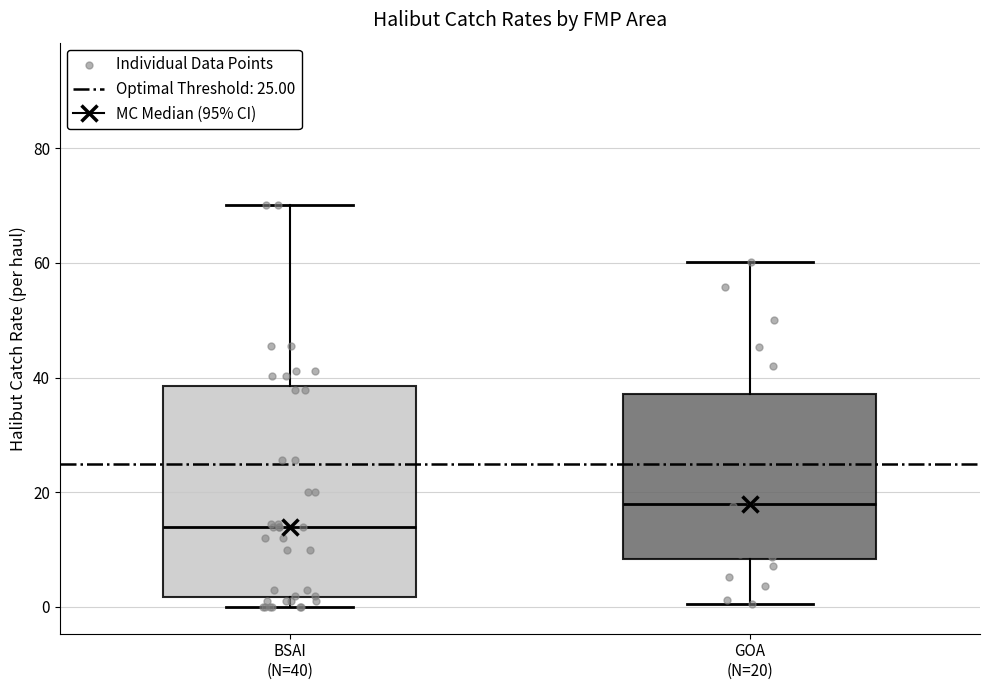

Reading left to right, read every box against the y-axis: the position of its median line, the range the box covers, and the ends of its whiskers. The values are not printed on the chart, so give them approximately, as read against the axis.

BSAI (N=40): median 14, box 2 to 38, whiskers 0 to 70
GOA (N=20): median 18, box 8 to 38, whiskers 0 to 60